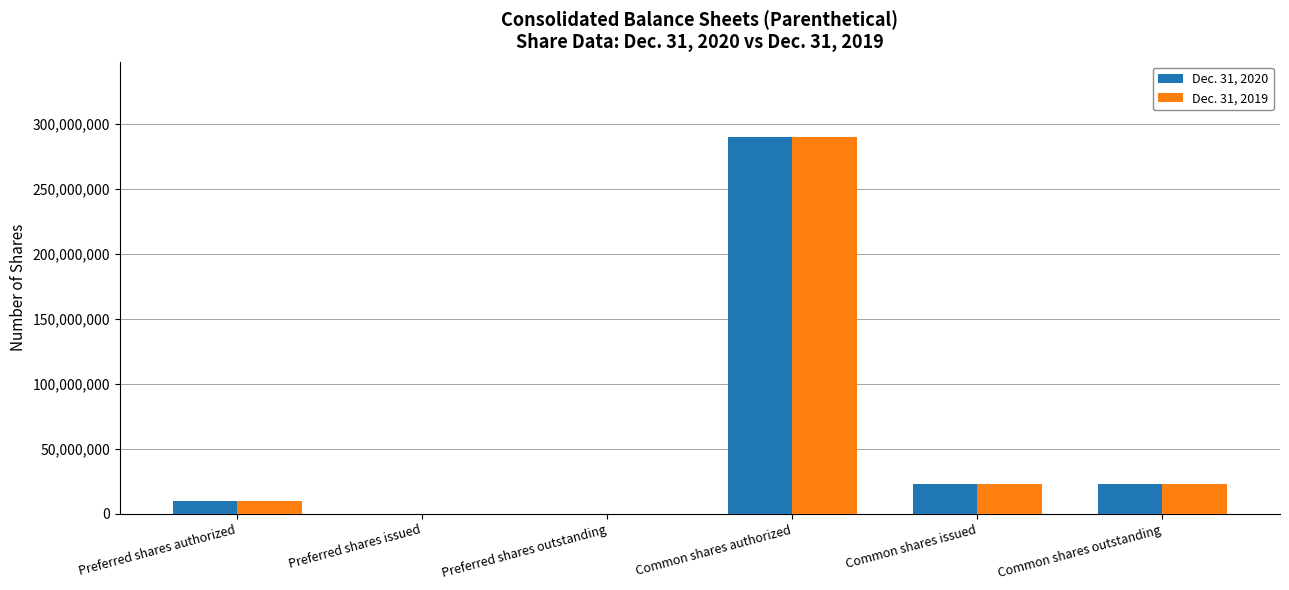

The value of Dec. 31, 2020 at Preferred shares issued is -202152755. True or false?

False